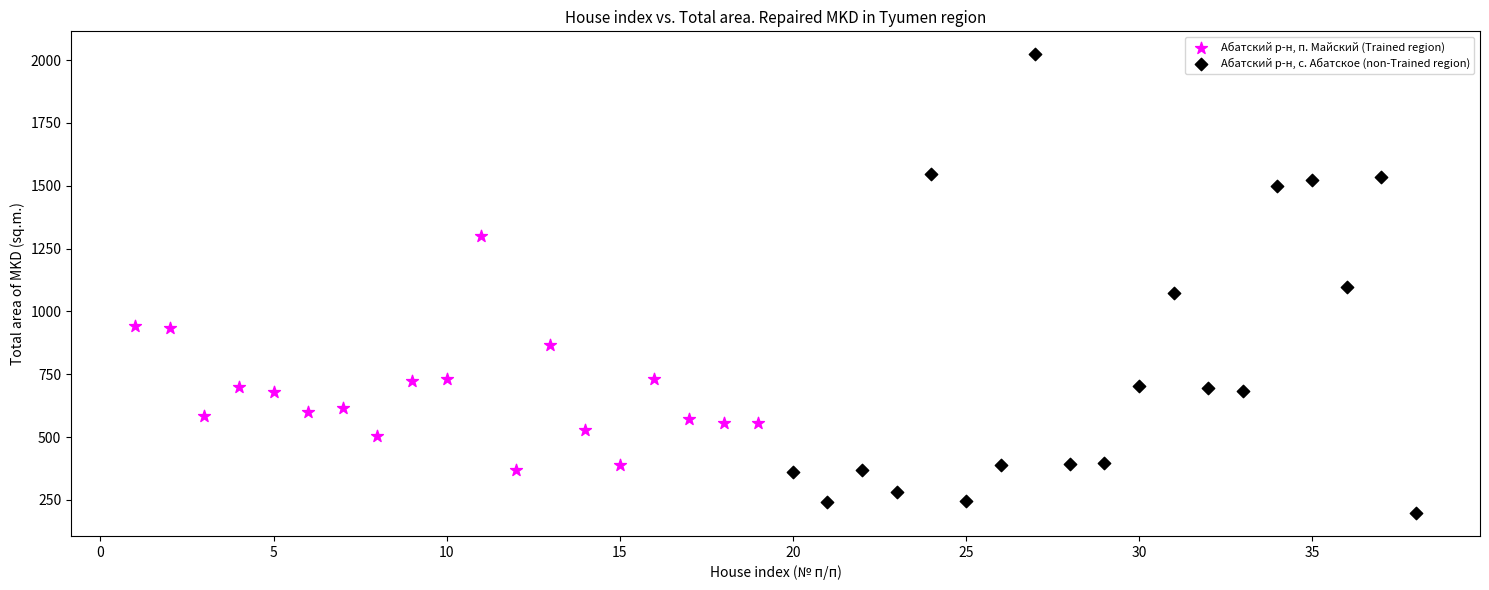

Which series contains the lowest Y value?

Абатский р-н, с. Абатское (non-Trained region)